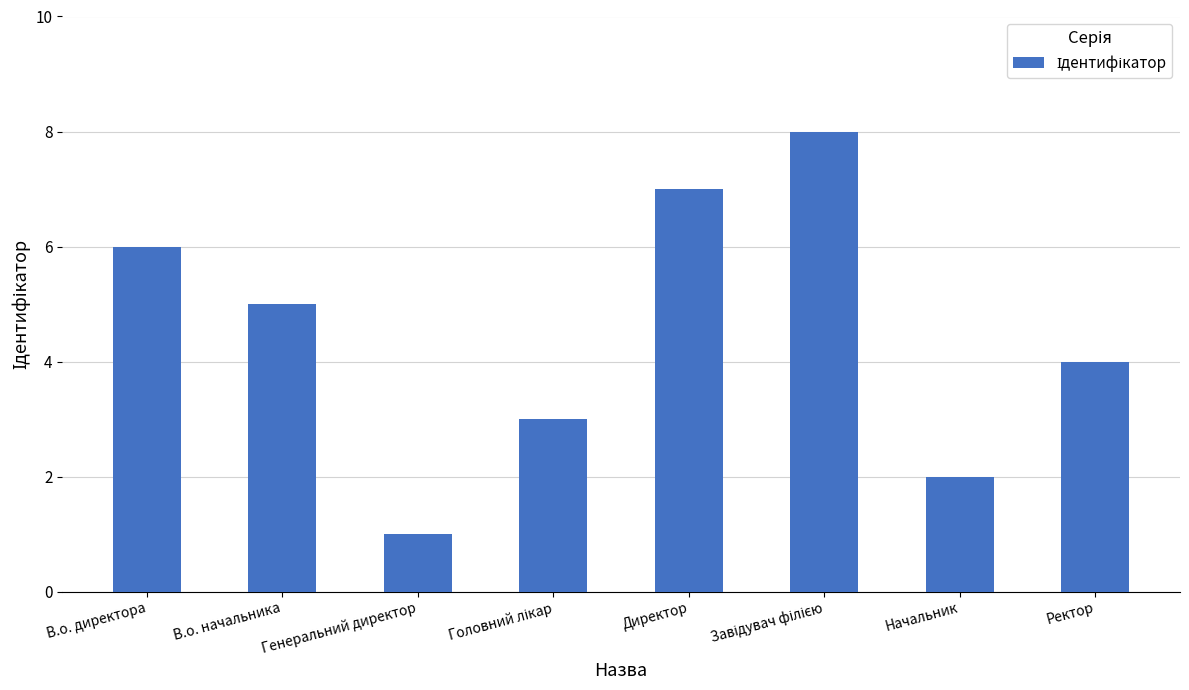

What is the value of the 2nd bar from the left?

5